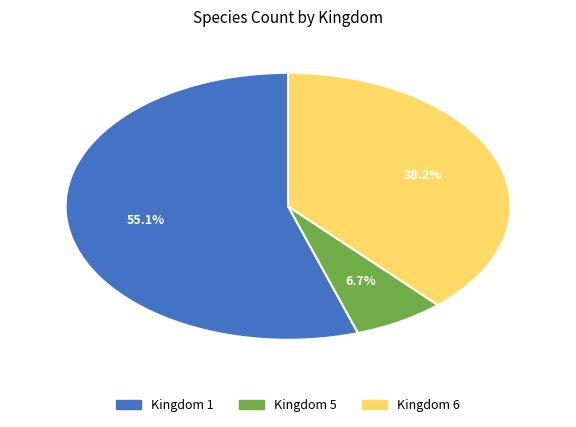

Is there a majority slice in this chart?

Yes